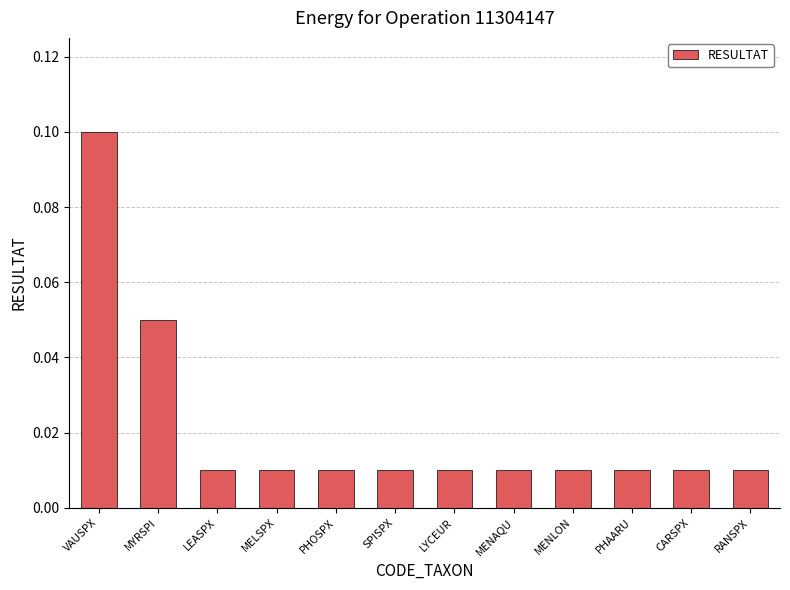

Which category has the highest value across all series?

VAUSPX